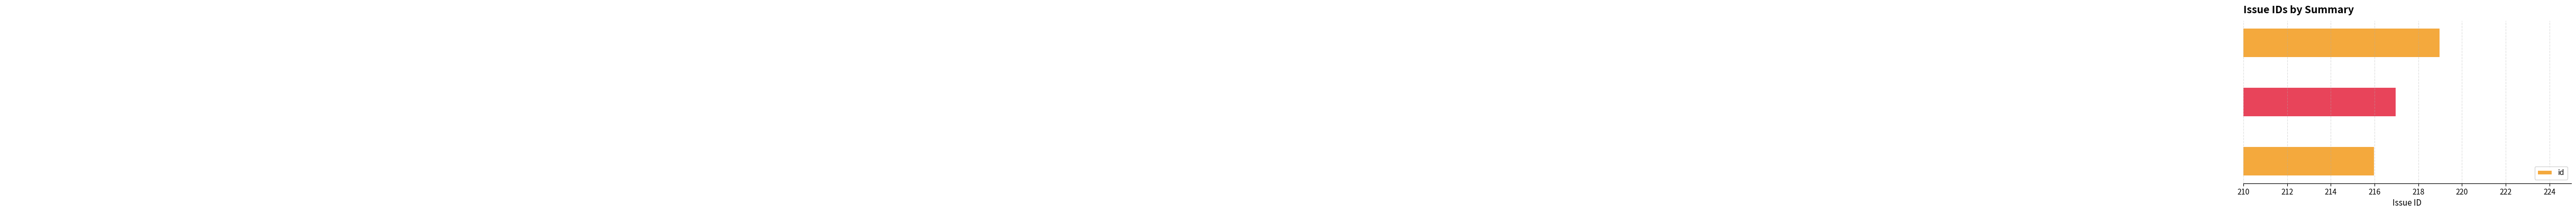

Reading bottom to top, list all the values displayed in this chart.

wheezy package issues=216	KDE auto-start failure=217	xpra no longer working=219